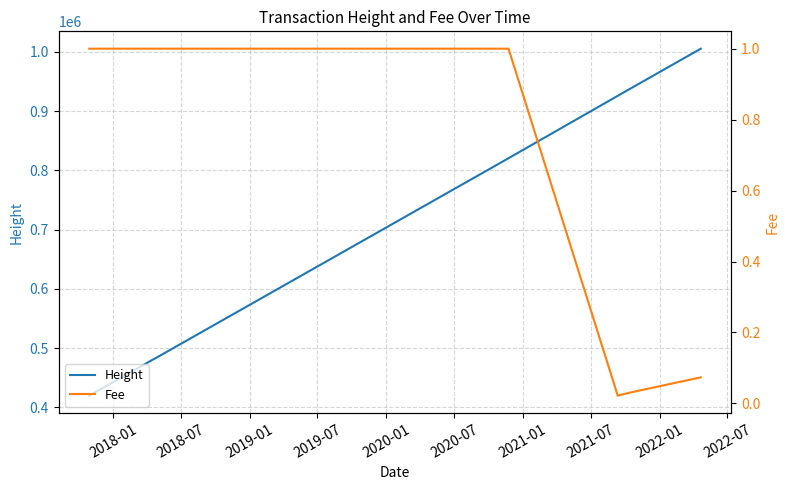

What is the difference between the second highest and second lowest values in the Height series?

515423